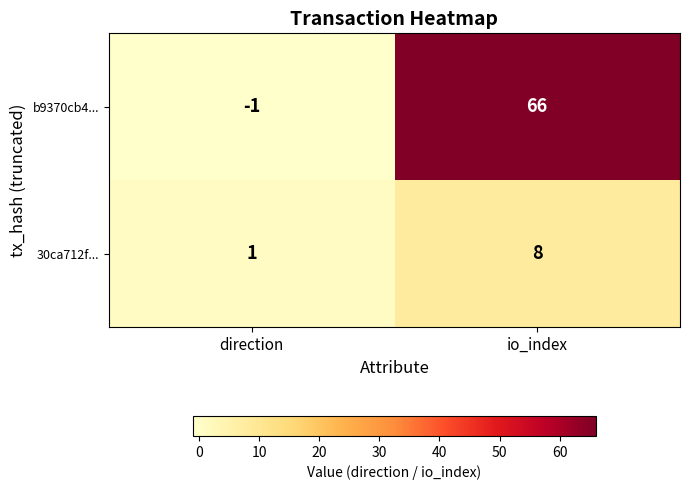

Between direction and io_index, which series saw the biggest shift?

b9370cb4...